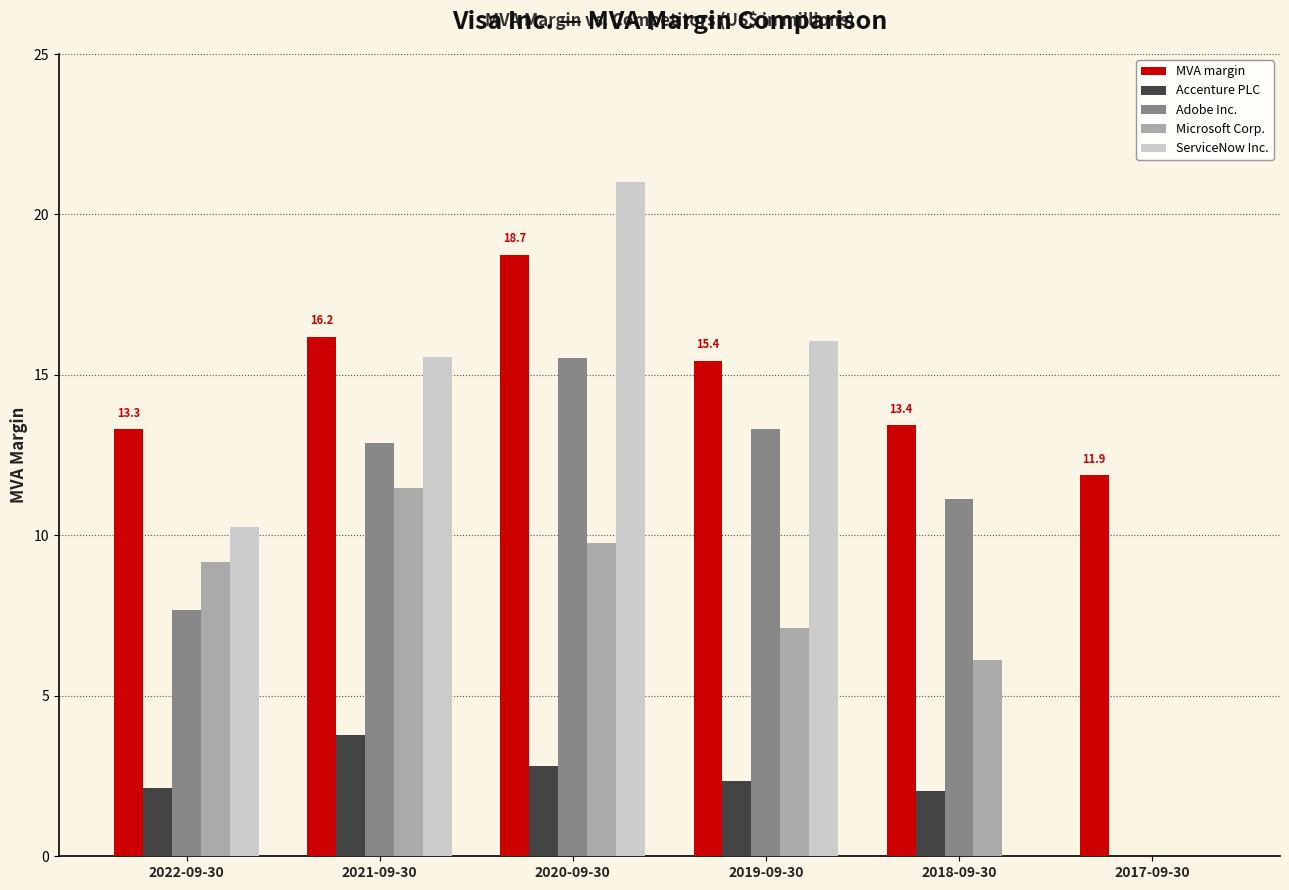

What is the sum of all ServiceNow Inc. values?

62.9